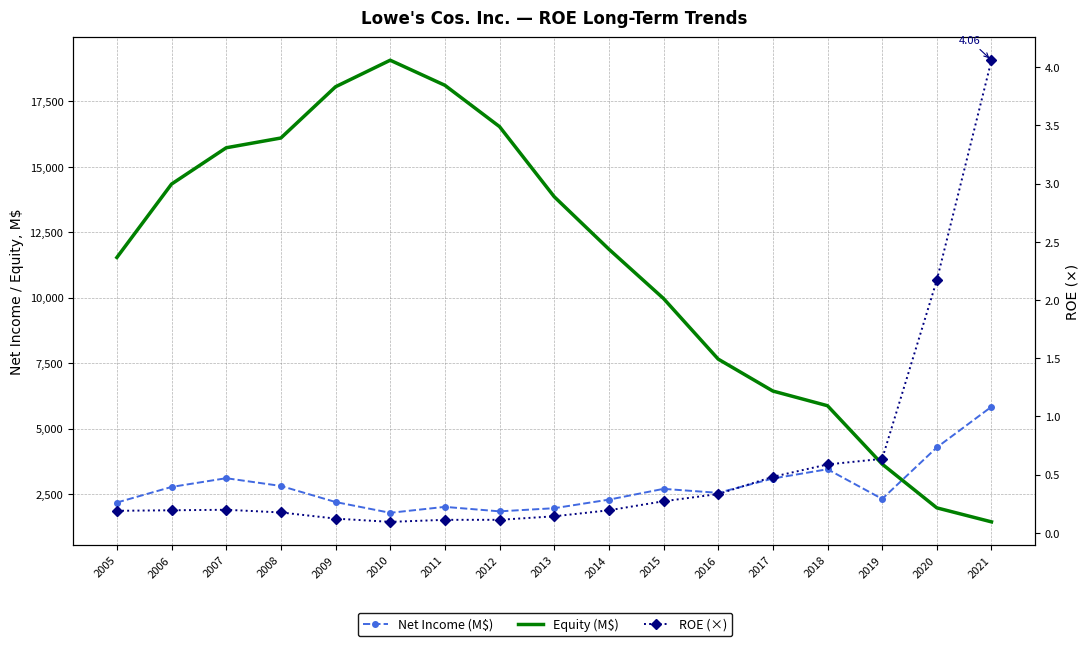

What is the difference between the second highest and second lowest values in the ROE (×) series?

2.1